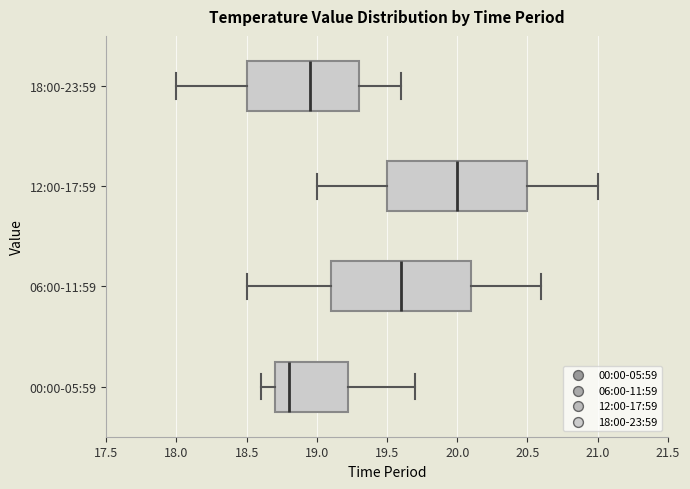

Which box has the furthest to the right median line?

12:00-17:59